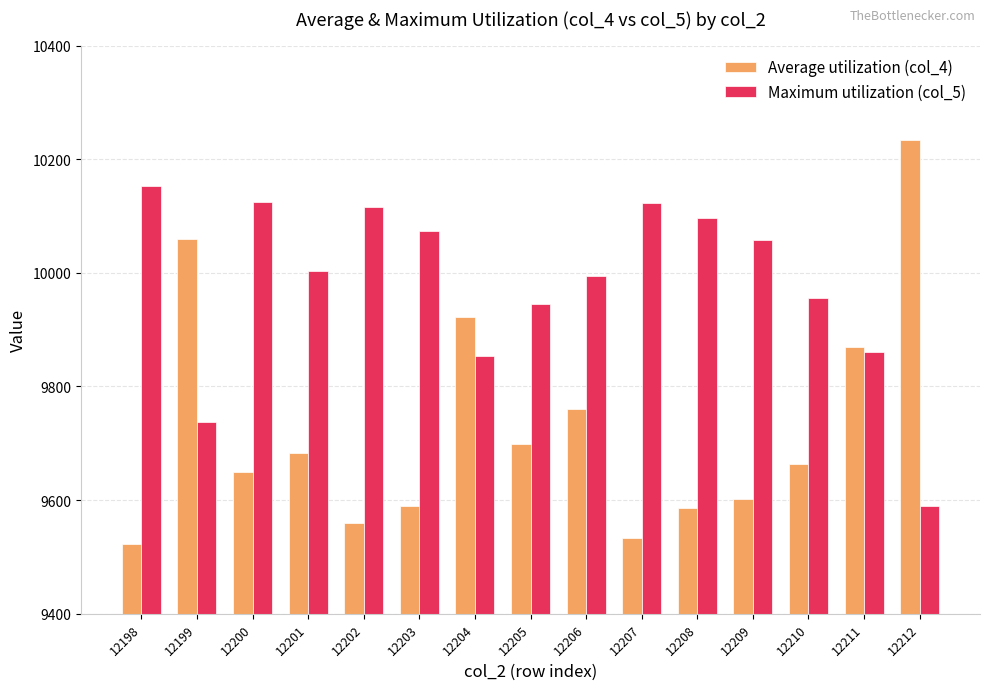

True or false: Maximum utilization (col_5) has a value of 9854 at 12204.

True